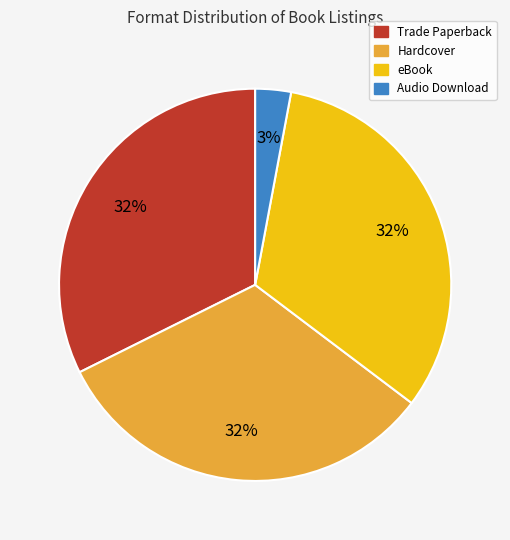

Is there any slice that represents more than half of the pie?

No